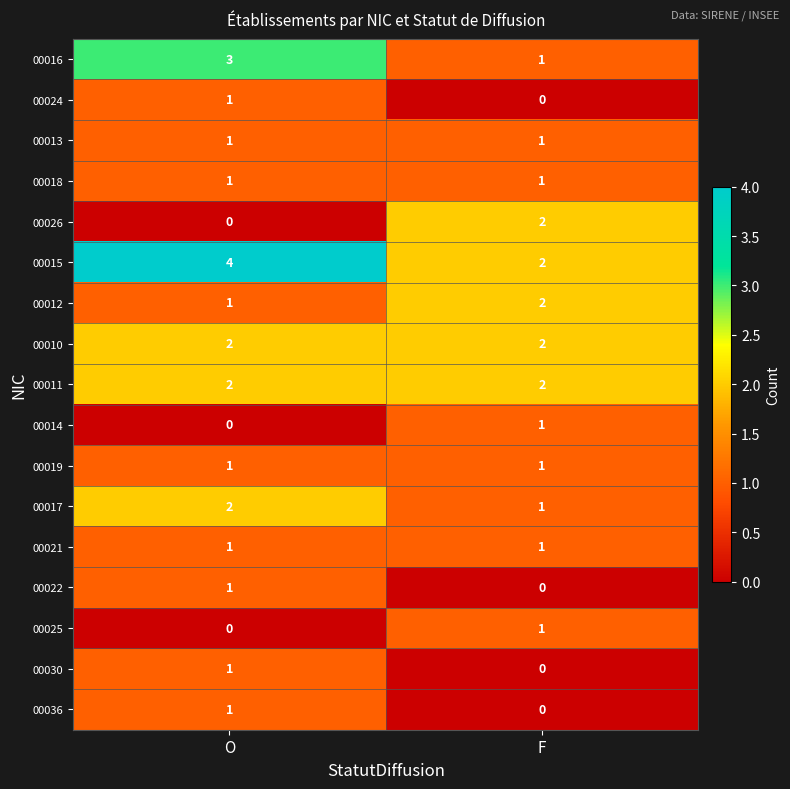

List the labels in order of 00036 value, largest first.

O, F